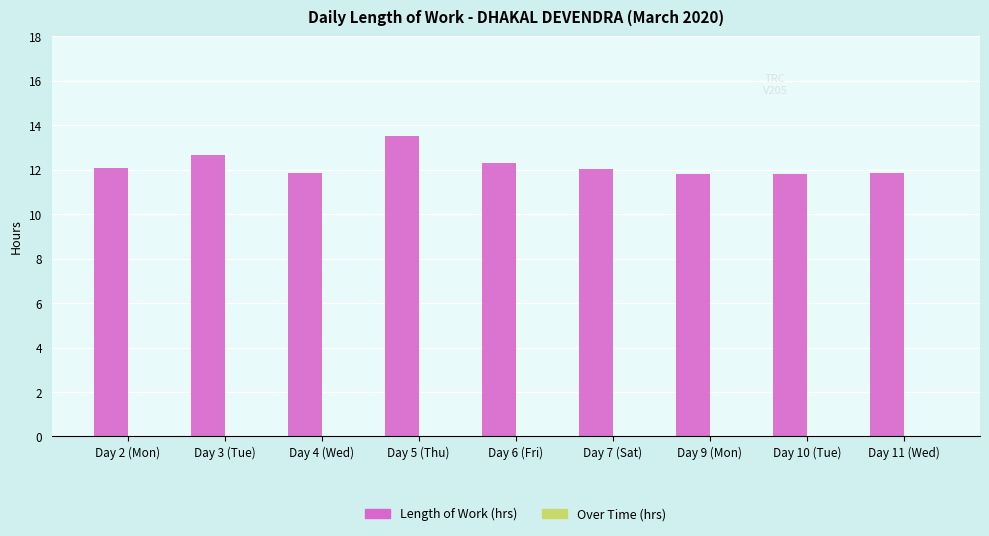

What is the maximum value shown in the chart?

13.5